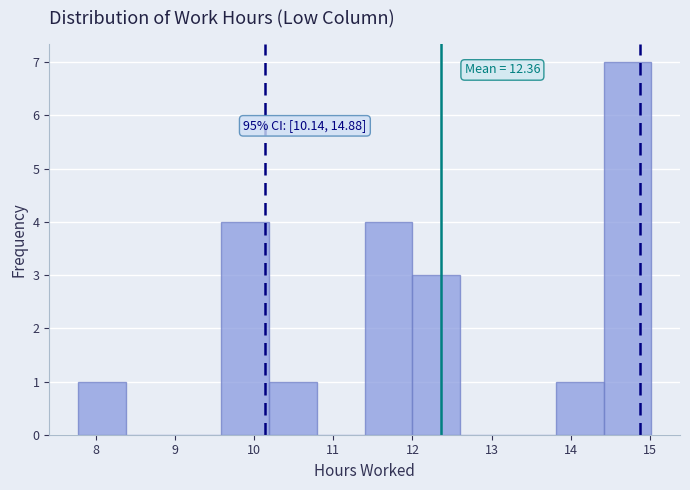

Which range on the x-axis has the tallest bar?

14.4 to 15.0